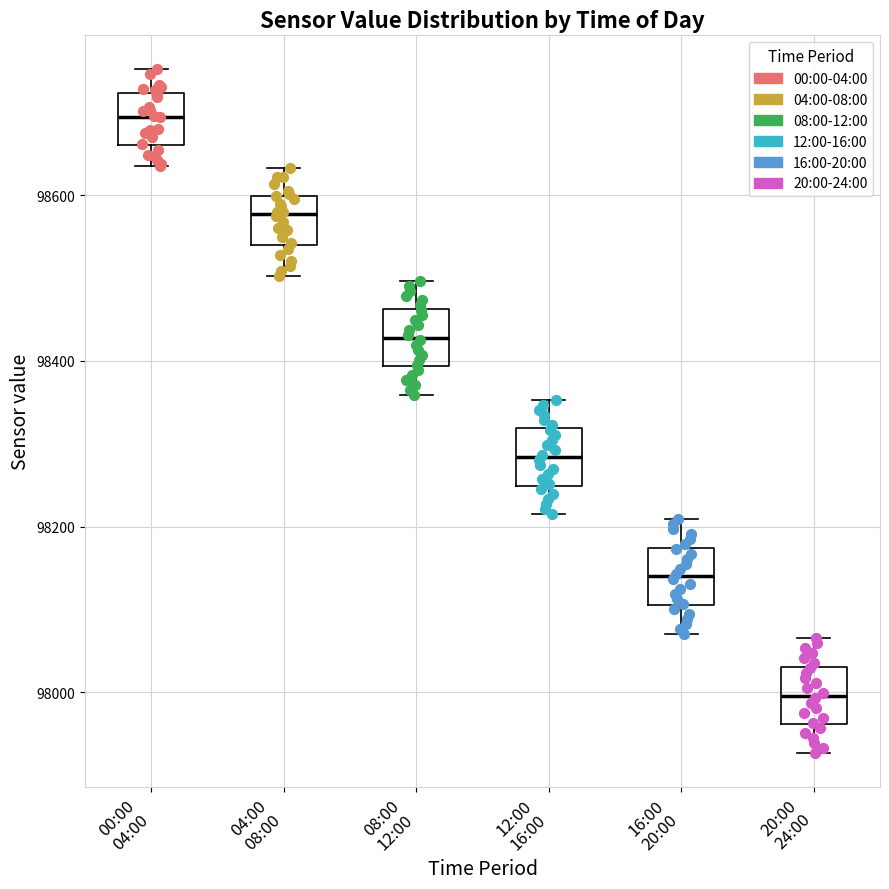

Reading left to right, read every box against the y-axis: the position of its median line, the range the box covers, and the ends of its whiskers. The values are not printed on the chart, so give them approximately, as read against the axis.

00:00 04:00: median 98700, box 98660 to 98720, whiskers 98640 to 98760
04:00 08:00: median 98580, box 98540 to 98600, whiskers 98500 to 98640
08:00 12:00: median 98420, box 98400 to 98460, whiskers 98360 to 98500
12:00 16:00: median 98280, box 98240 to 98320, whiskers 98220 to 98360
16:00 20:00: median 98140, box 98100 to 98180, whiskers 98080 to 98200
20:00 24:00: median 98000, box 97960 to 98040, whiskers 97920 to 98060